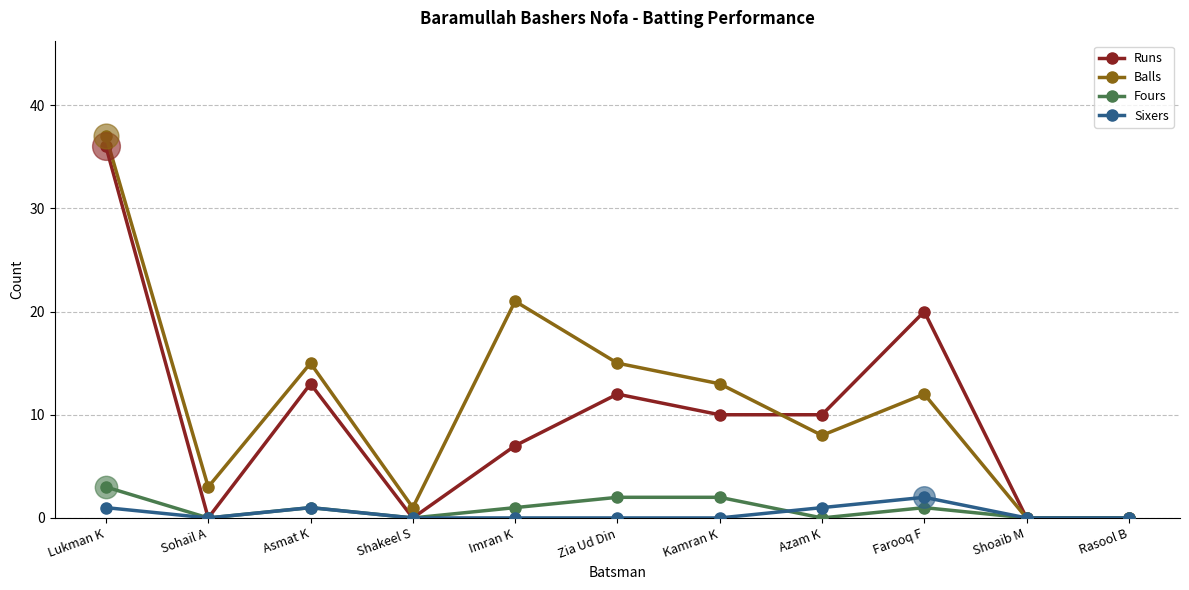

What is the spread (max minus min) of values at Zia Ud Din?

15